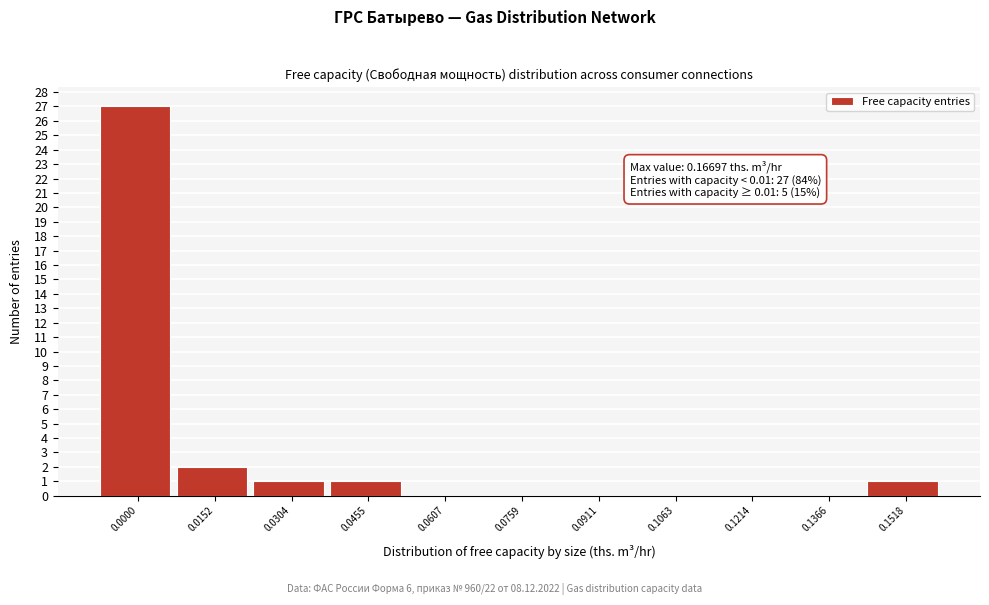

Reading left to right, list all the values displayed in this chart.

0.0000=27	0.0152=2	0.0304=1	0.0455=1	0.0607=0	0.0759=0	0.0911=0	0.1063=0	0.1214=0	0.1366=0	0.1518=1